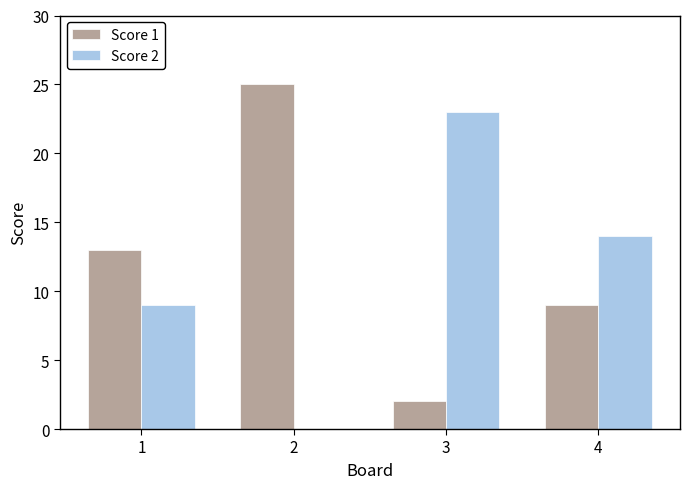

Reading left to right, what are all the values shown in this chart?

Score 1: 13	25	2	9
Score 2: 9	0	23	14